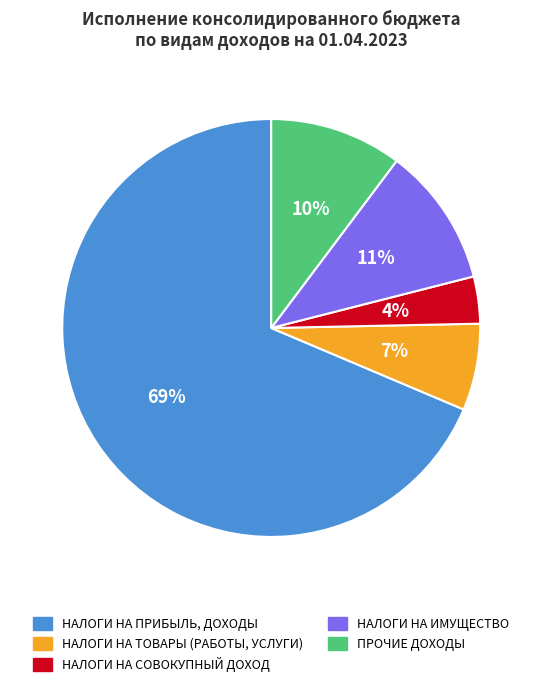

To the nearest percent, what is the difference between the НАЛОГИ НА ИМУЩЕСТВО and НАЛОГИ НА СОВОКУПНЫЙ ДОХОД slice percentages?

7%